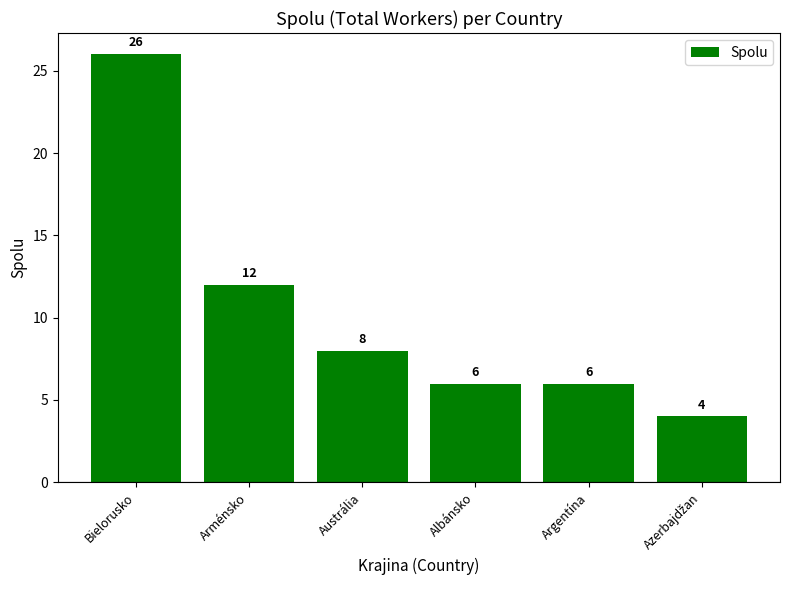

What is the difference between the values at Arménsko and Argentína?

6